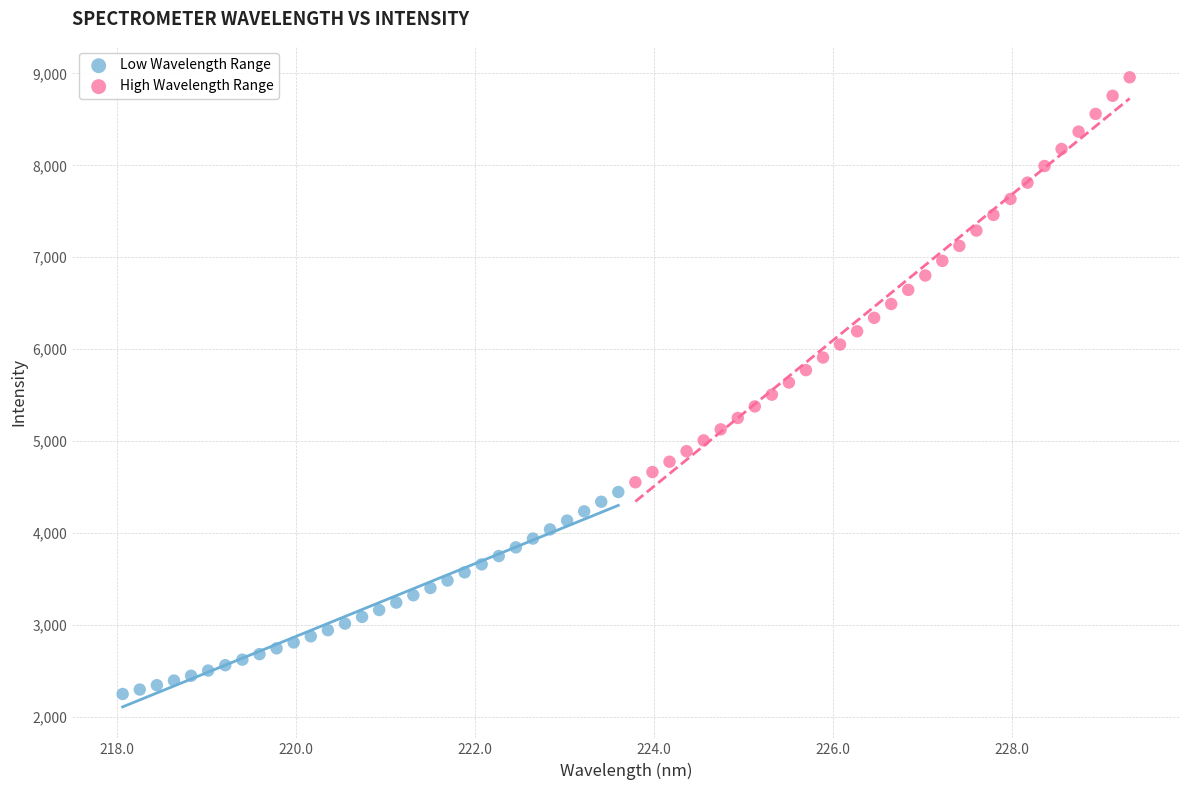

What are all the series names shown in the legend?

Low Wavelength Range, High Wavelength Range